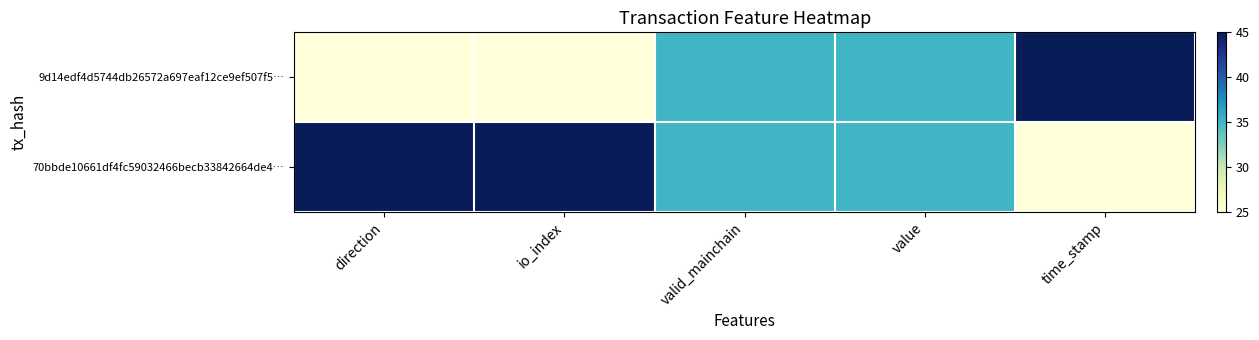

Rank the series at io_index from lowest to highest value.

9d14edf4d5744db26572a697eaf12ce9ef507f5…, 70bbde10661df4fc59032466becb33842664de4…